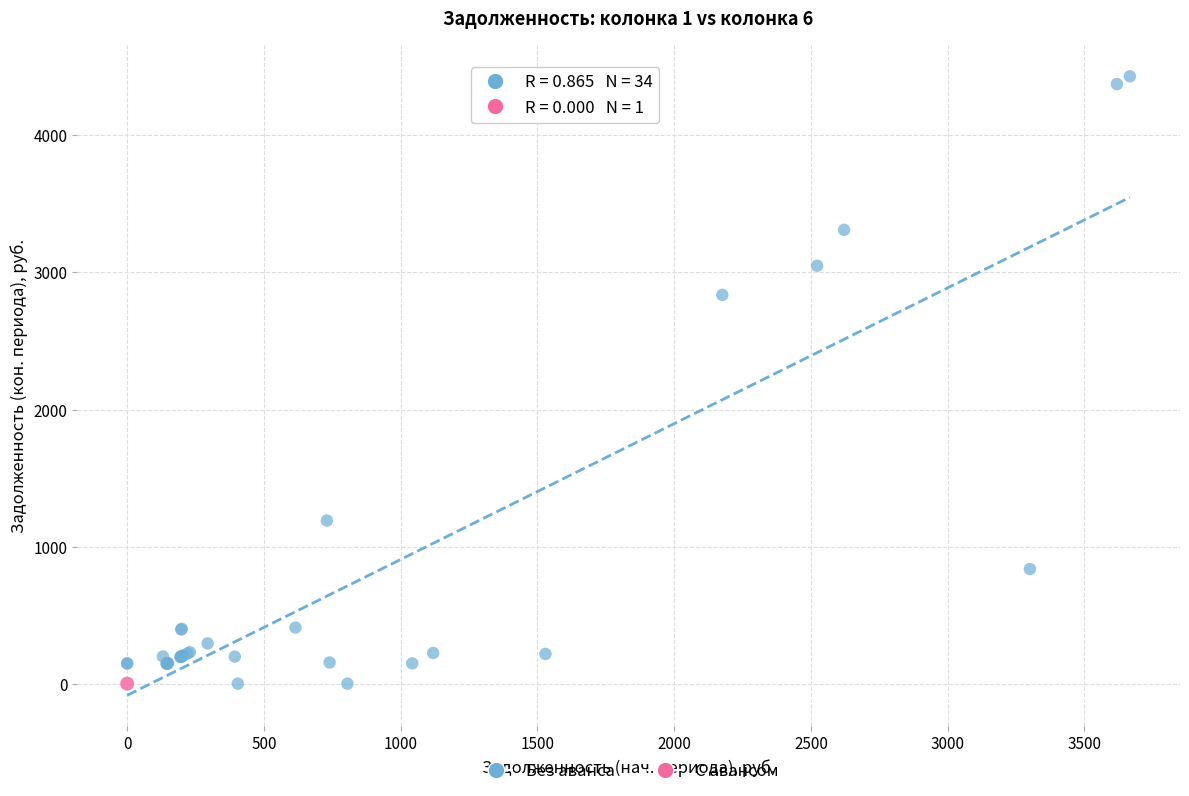

What are all the series names shown in the legend?

Без аванса, С авансом